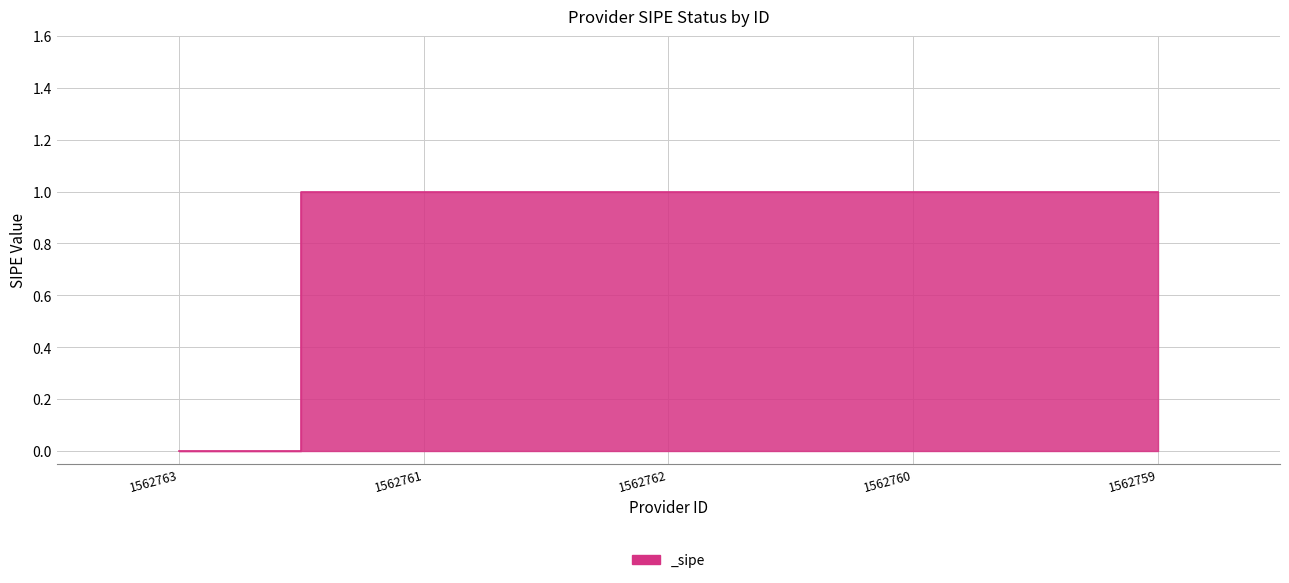

Which label corresponds to the smallest value in the chart?

1562763